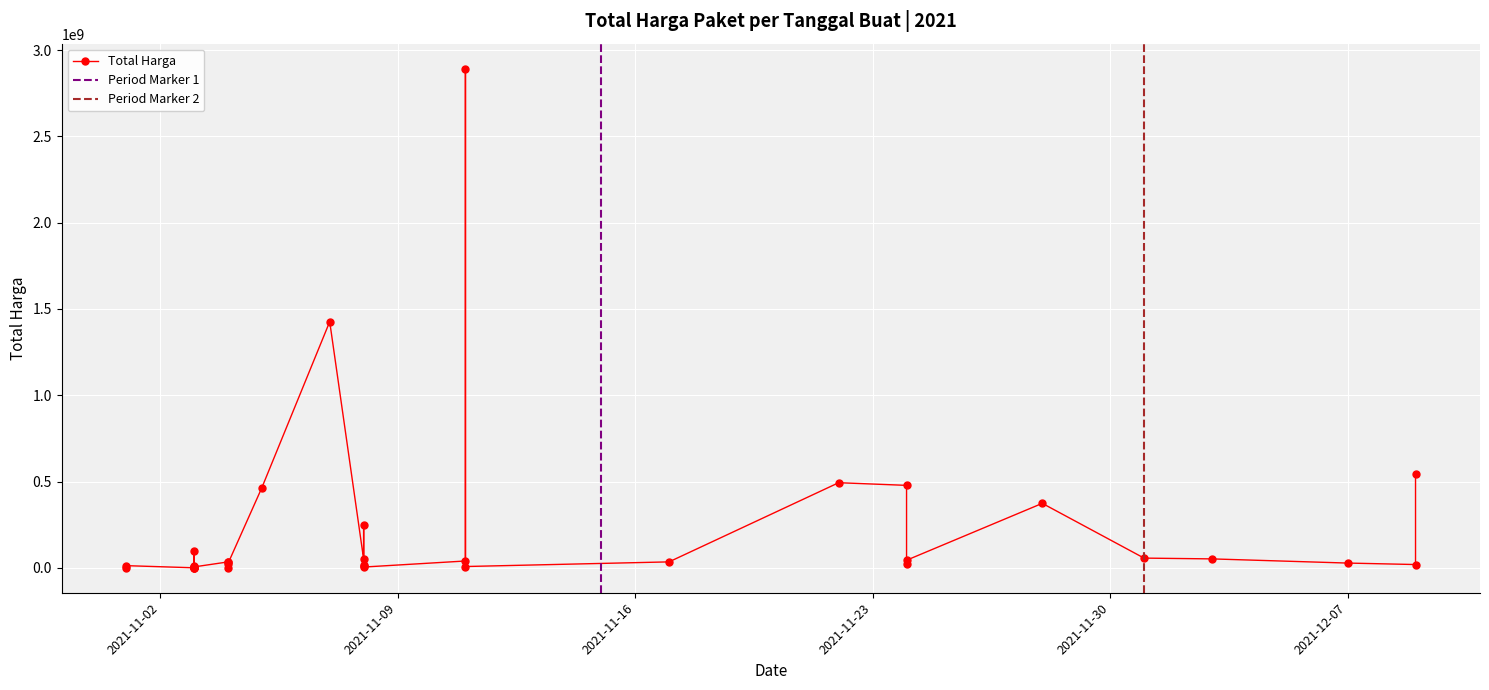

Count the number of values greater than 27412000.

17